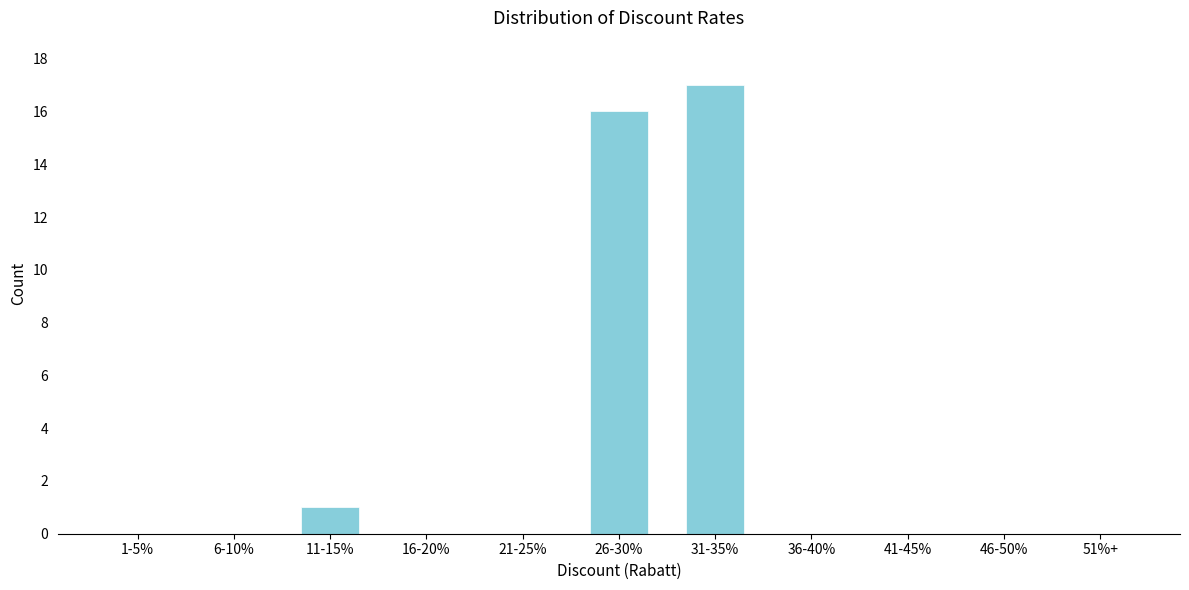

Reading right to left, transcribe all the data shown in this chart.

51%+=0	46-50%=0	41-45%=0	36-40%=0	31-35%=17	26-30%=16	21-25%=0	16-20%=0	11-15%=1	6-10%=0	1-5%=0